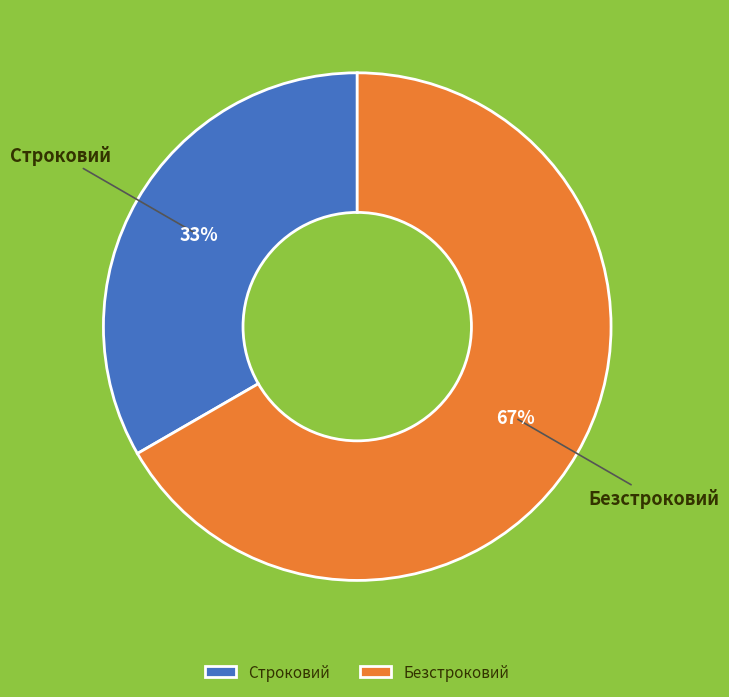

Is the sum of Безстроковий and Строковий greater than half?

Yes